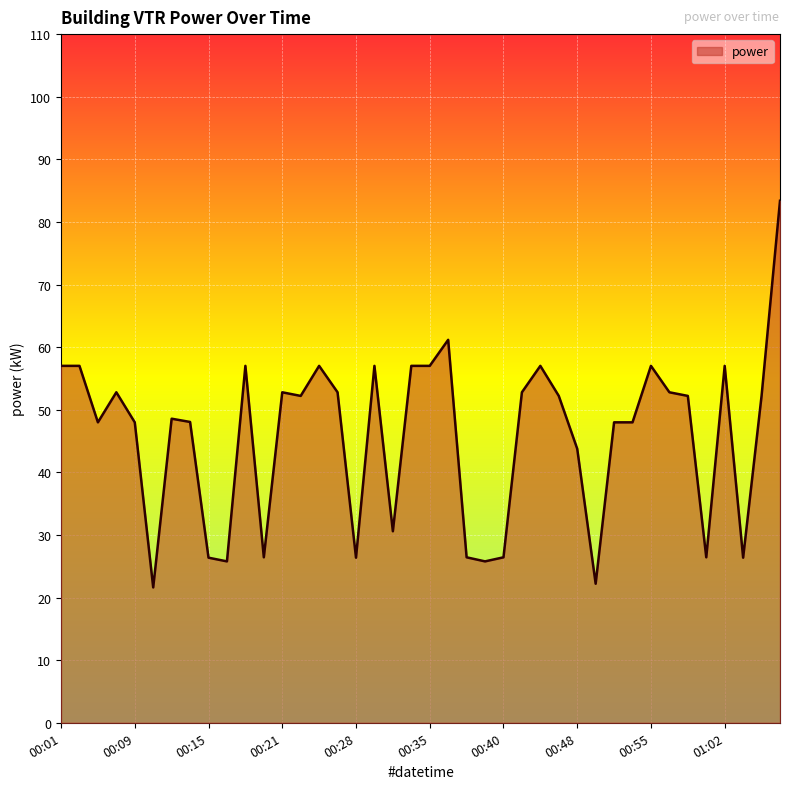

What is the minimum value shown in the chart?

21.6